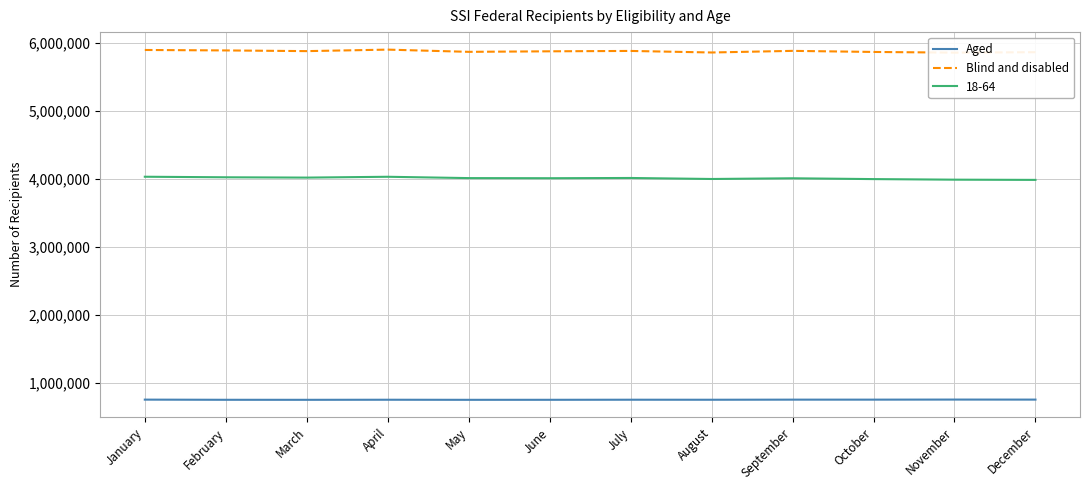

At how many categories does at least one series exceed 5155193?

12